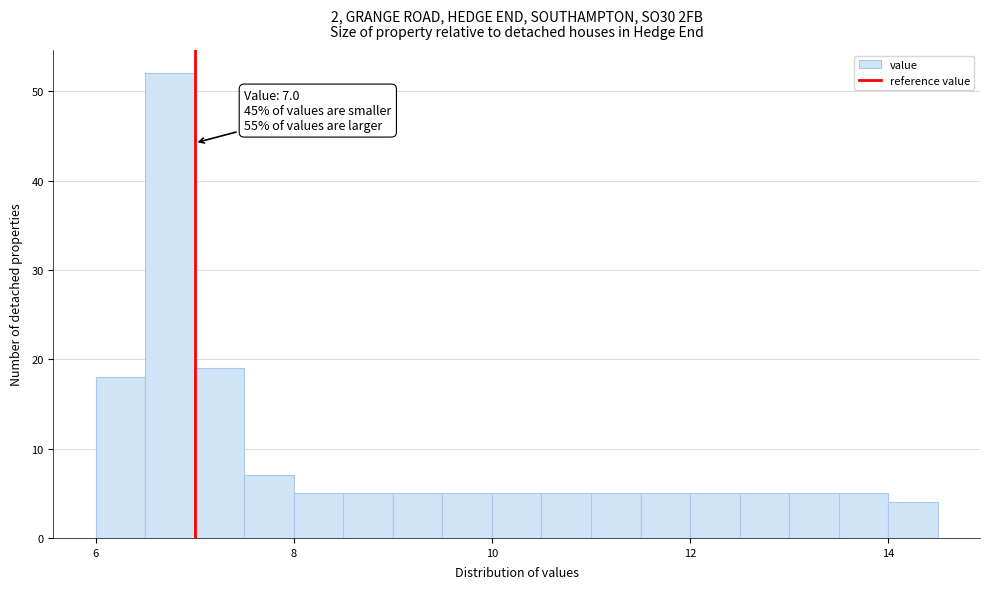

Around what value on the x-axis is the tallest bar? Give the approximate position of its centre, as read against the axis.

6.8